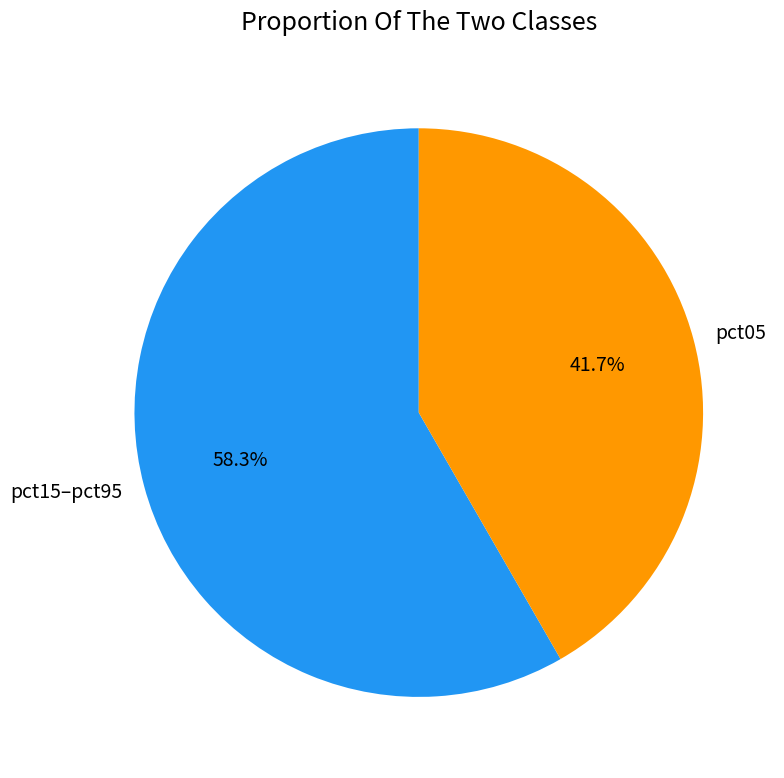

What percentage do pct05 and pct15–pct95 together represent?

100.0%